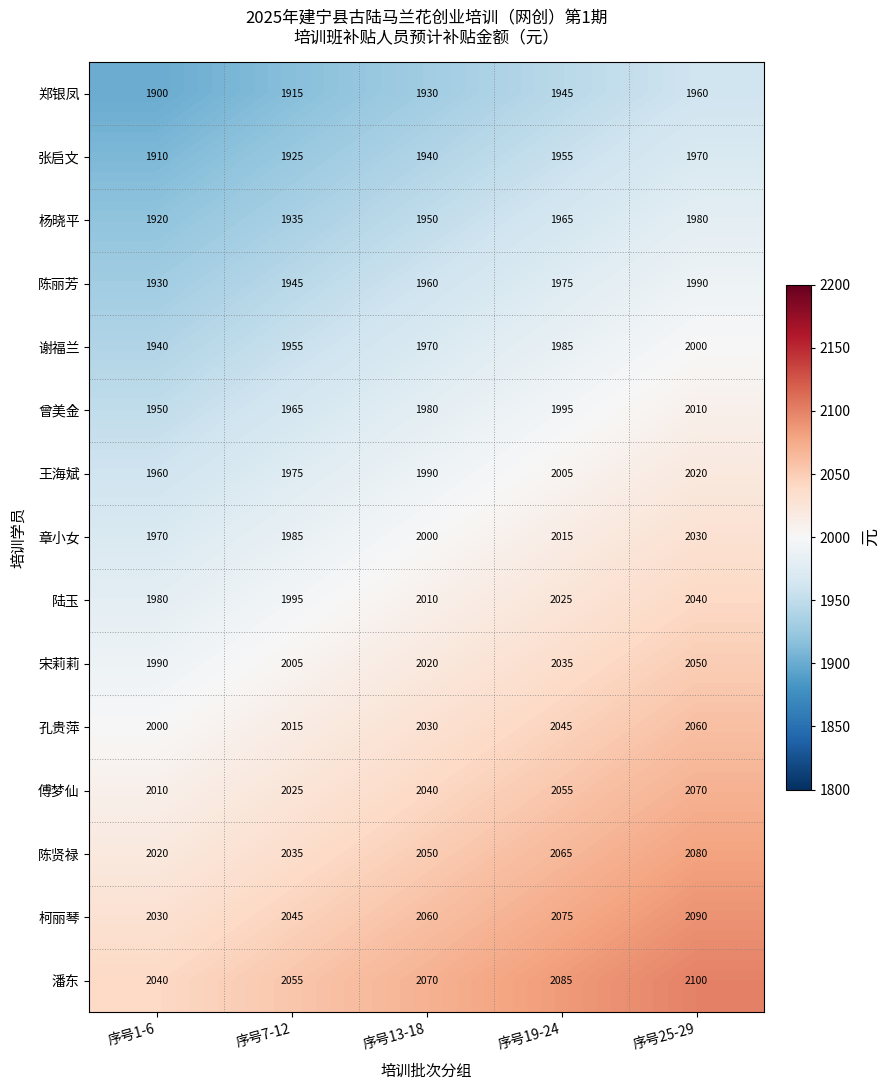

What is the difference between the maximum and minimum values in the 陈丽芳 series?

60